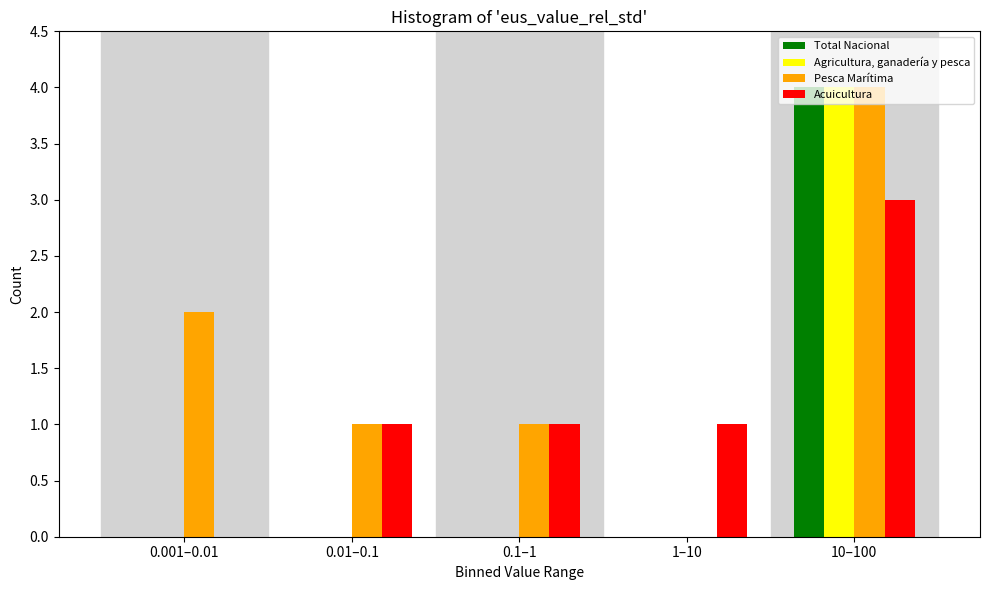

What is the sum of all Agricultura, ganadería y pesca values?

4